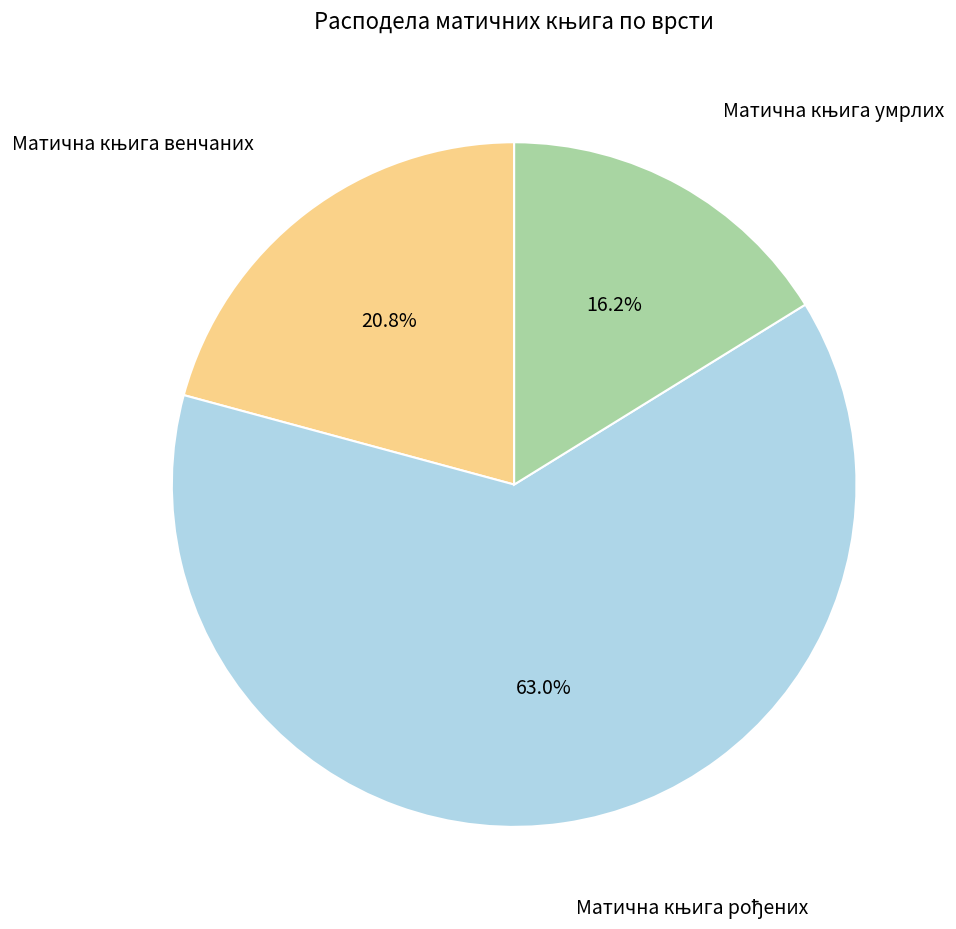

Count the number of slices in the pie.

3